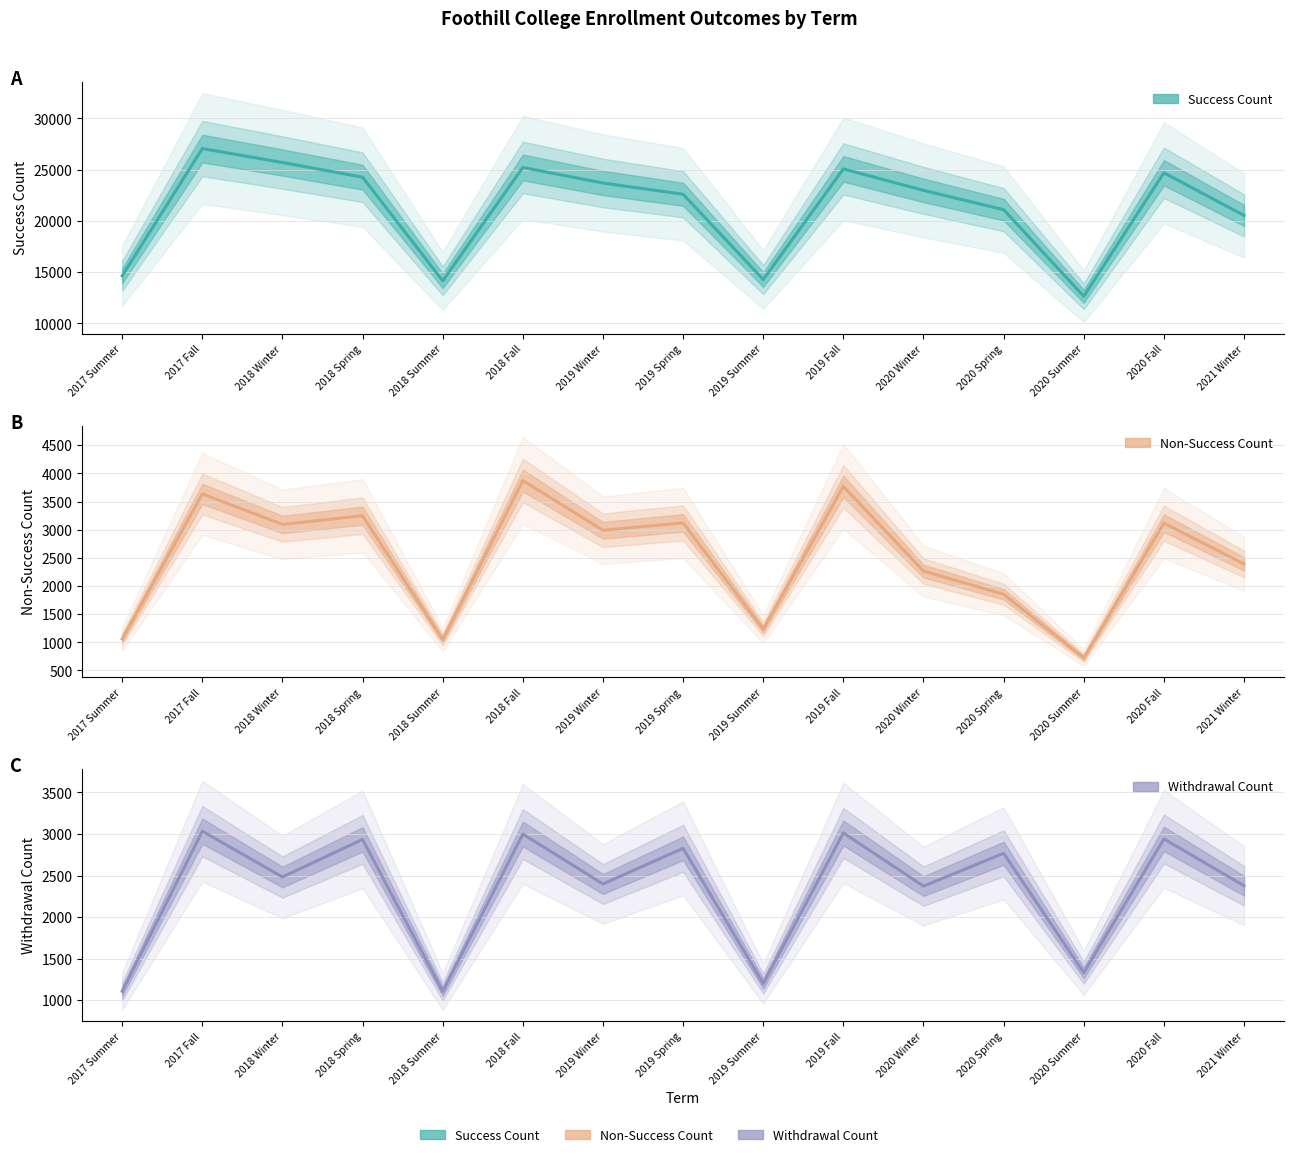

True or false: Non Success Count has a value of 3552 at 2021 Winter.

False